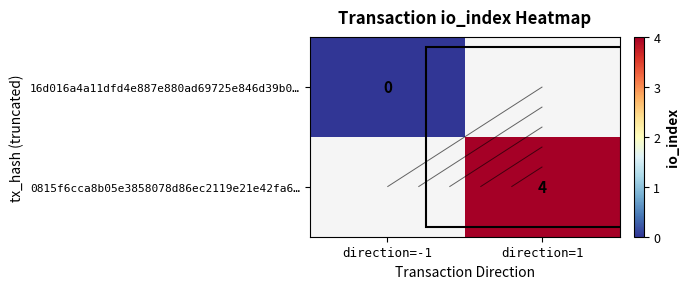

Which label corresponds to the smallest value in the chart?

direction=-1